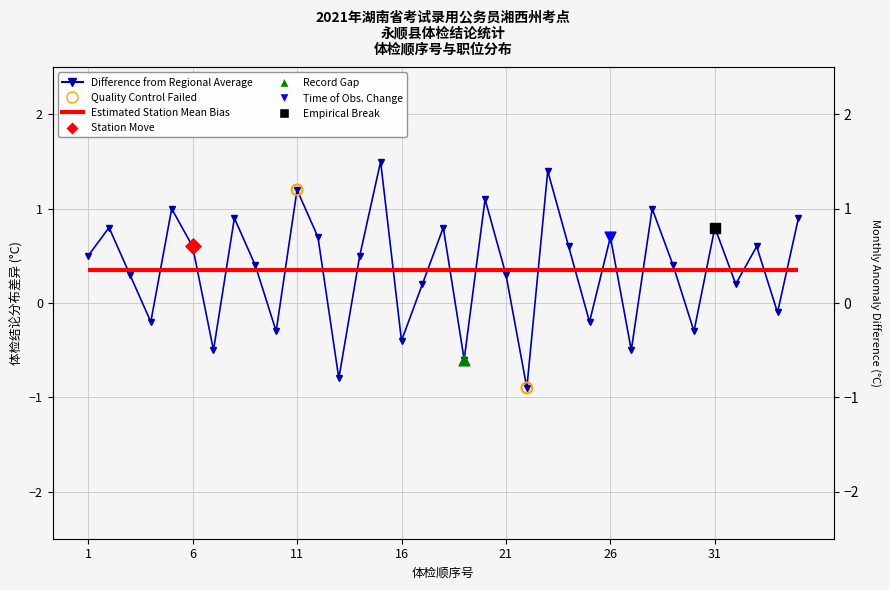

What is the ratio of the value at 1 to the value at 11?

0.4